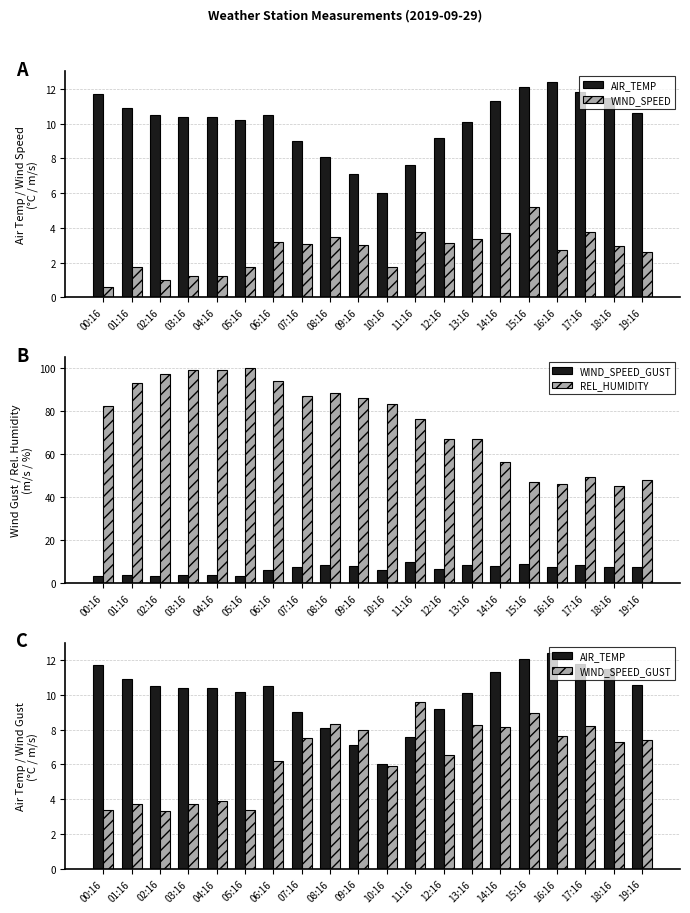

The value of AIR_TEMP at 18:16 is 11.5. True or false?

True